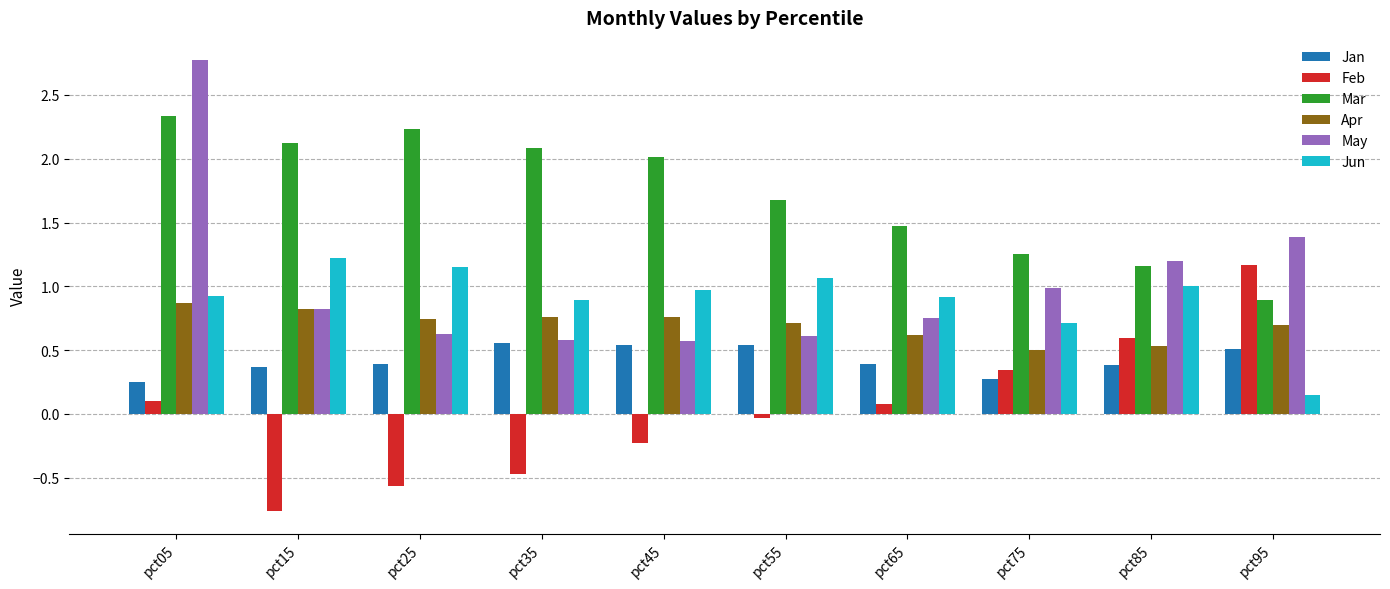

Which series has the widest spread of values?

May